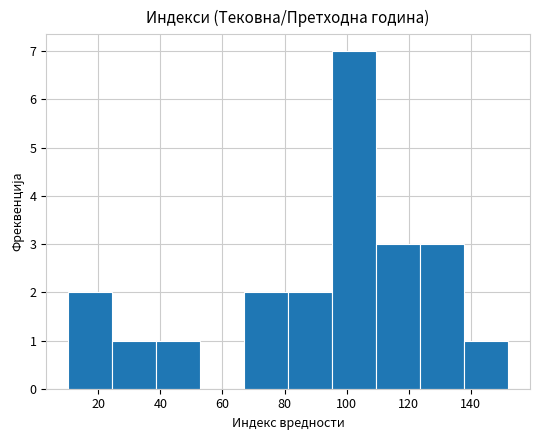

Reading left to right, list every bar in this chart as the range it spans on the x-axis followed by its height. Neither the bar edges nor the heights are printed on the chart, so give them approximately, as read against the axes.

10 to 24: 2
24 to 38: 1
38 to 52: 1
52 to 66: 0
66 to 82: 2
82 to 96: 2
96 to 110: 7
110 to 124: 3
124 to 138: 3
138 to 152: 1